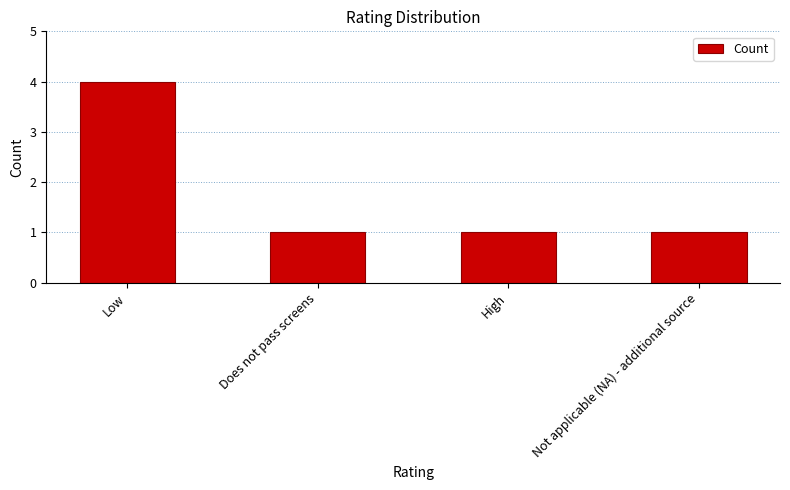

Reading left to right, list all the values displayed in this chart.

4	1	1	1